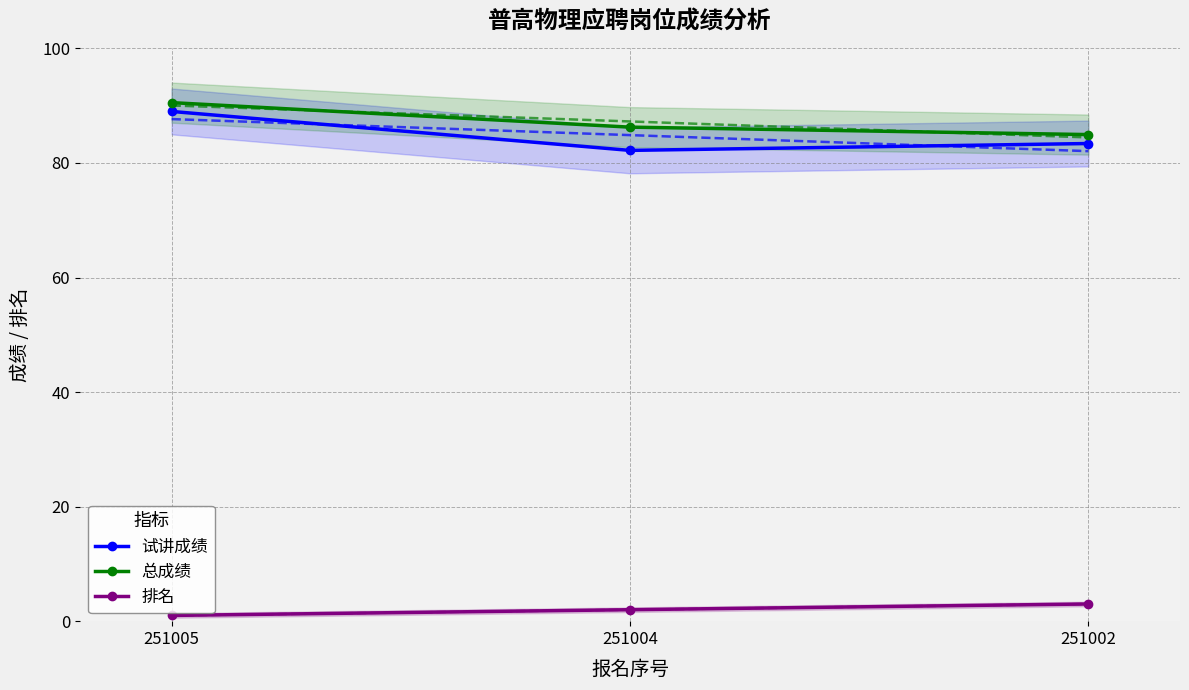

What is the greatest value displayed?

90.5